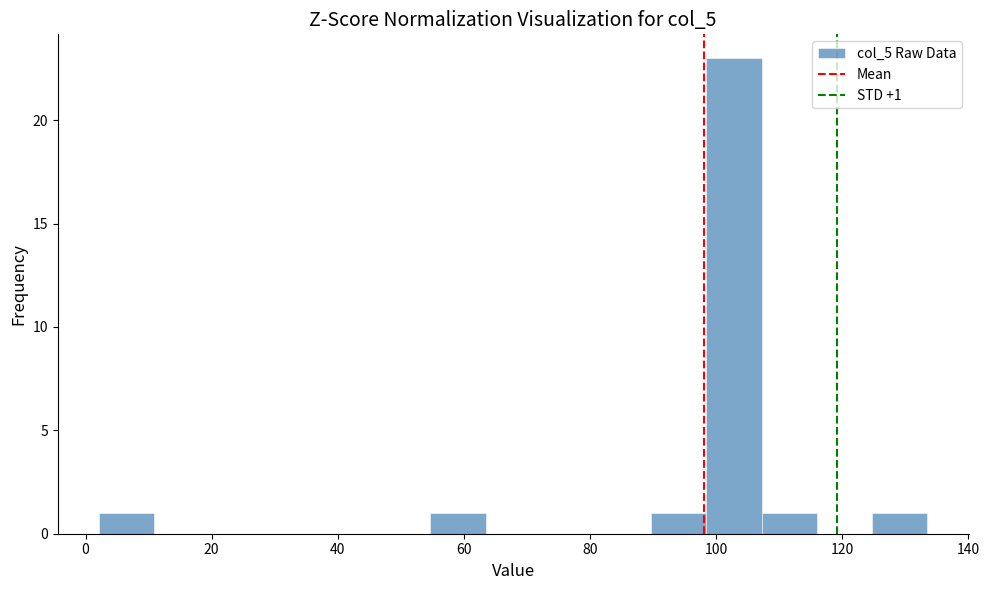

Which range on the x-axis has the tallest bar?

98 to 108